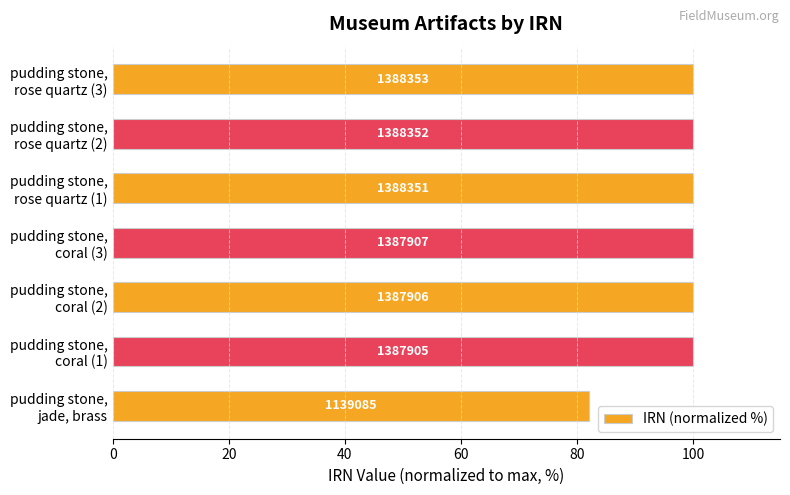

What is the smallest value displayed?

82.0